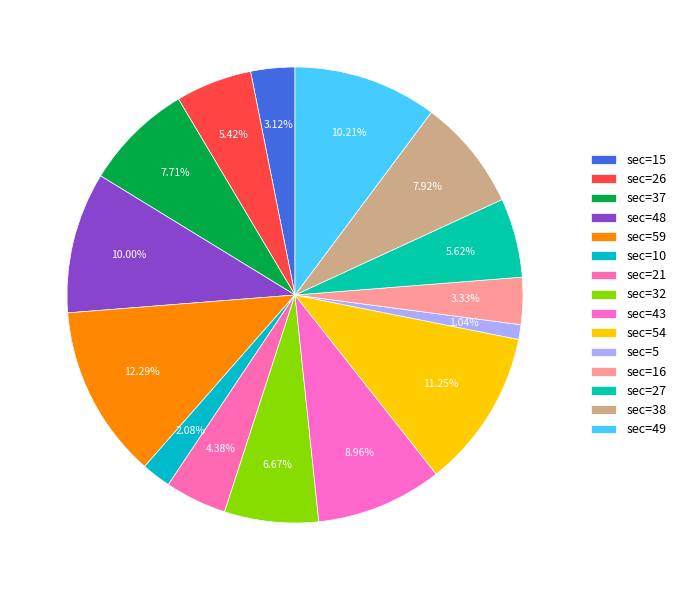

How many segments does this pie chart have?

15